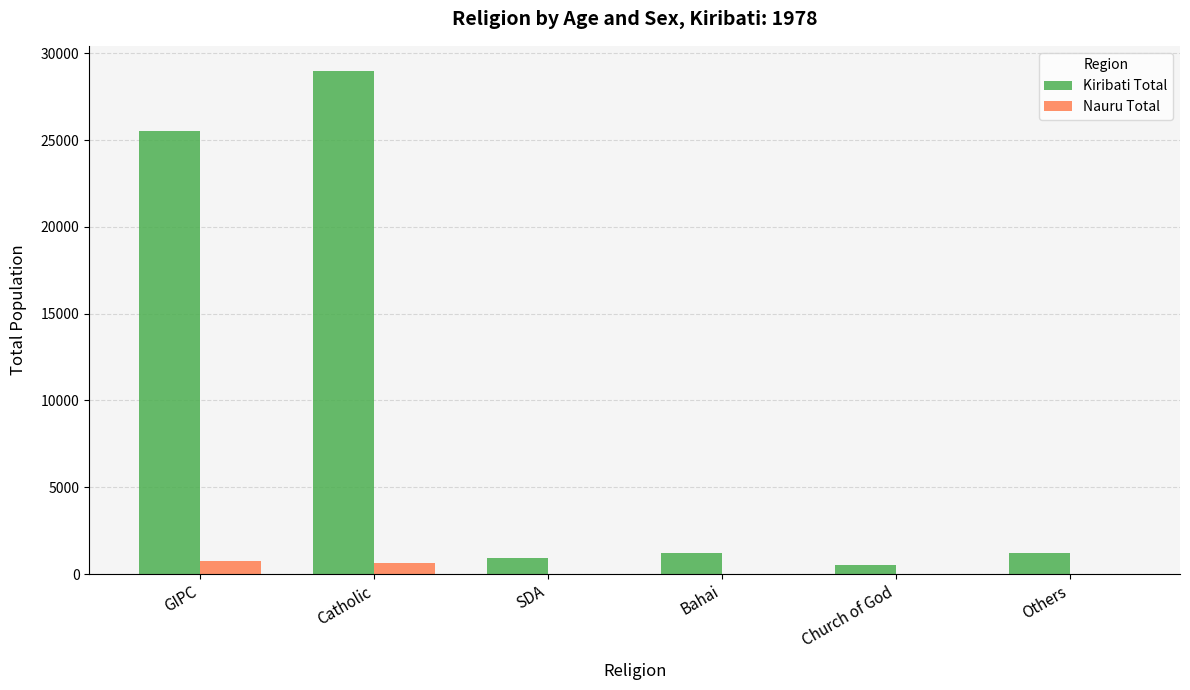

What is the maximum value shown in the chart?

28982